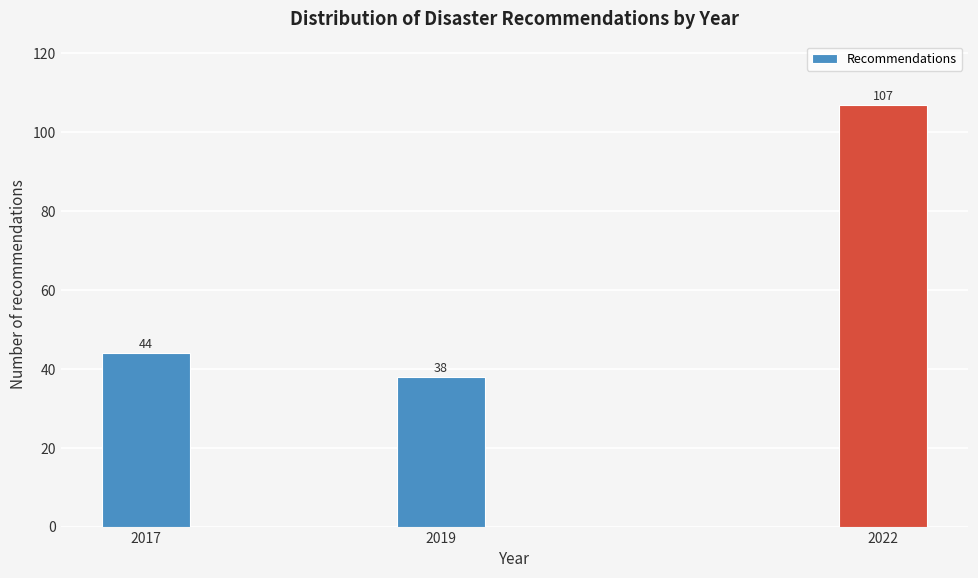

Reading left to right, list all the values displayed in this chart.

44	38	107